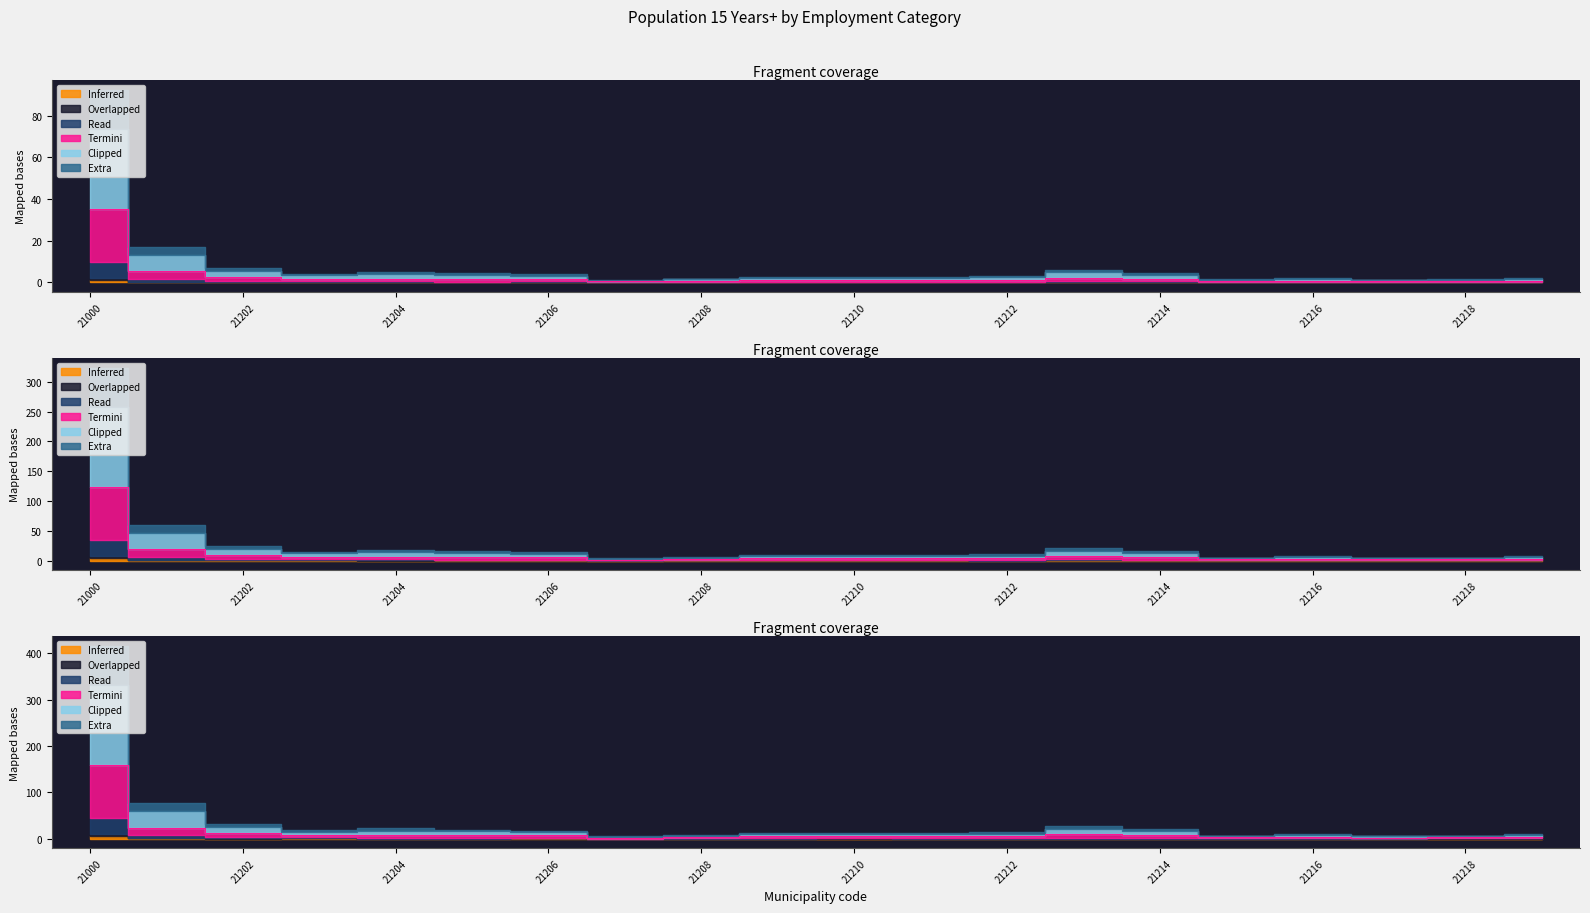

What is the value of the col_51 (Read) point at the 20th from the left?

3.0